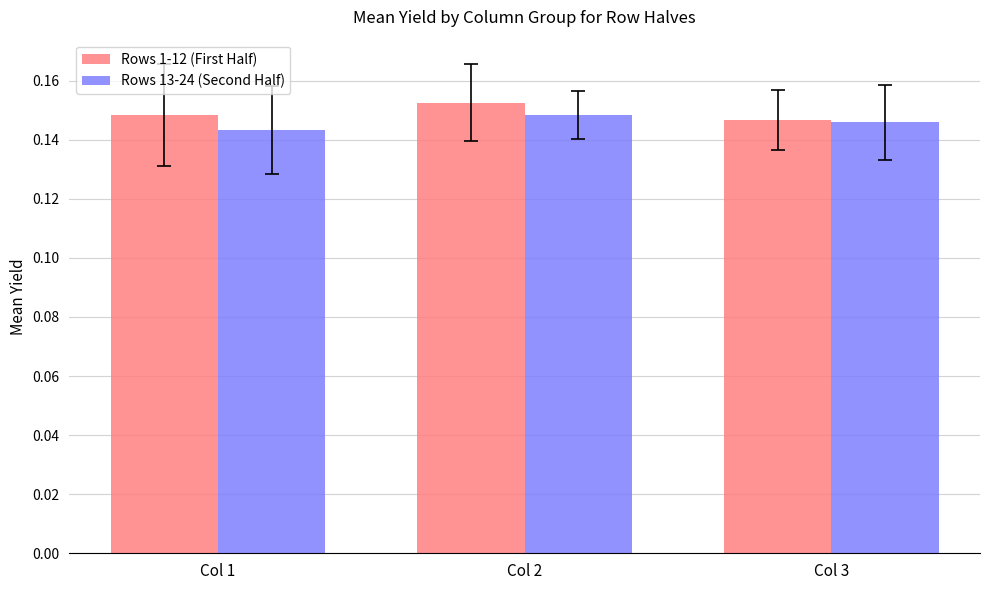

Is the value of Rows 13-24 (Second Half) at Col 2 greater than the value of Rows 1-12 (First Half) at Col 3?

Yes